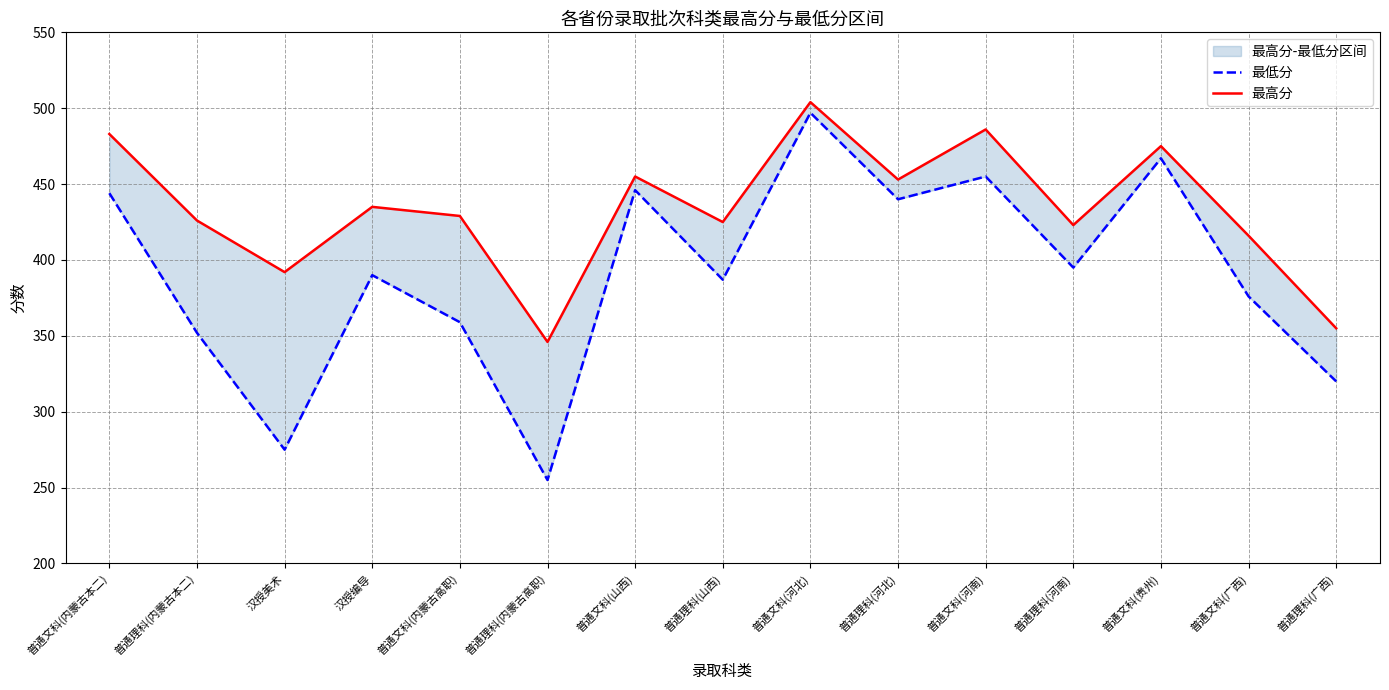

What is the label of the 3rd point from the right?

普通文科(贵州)